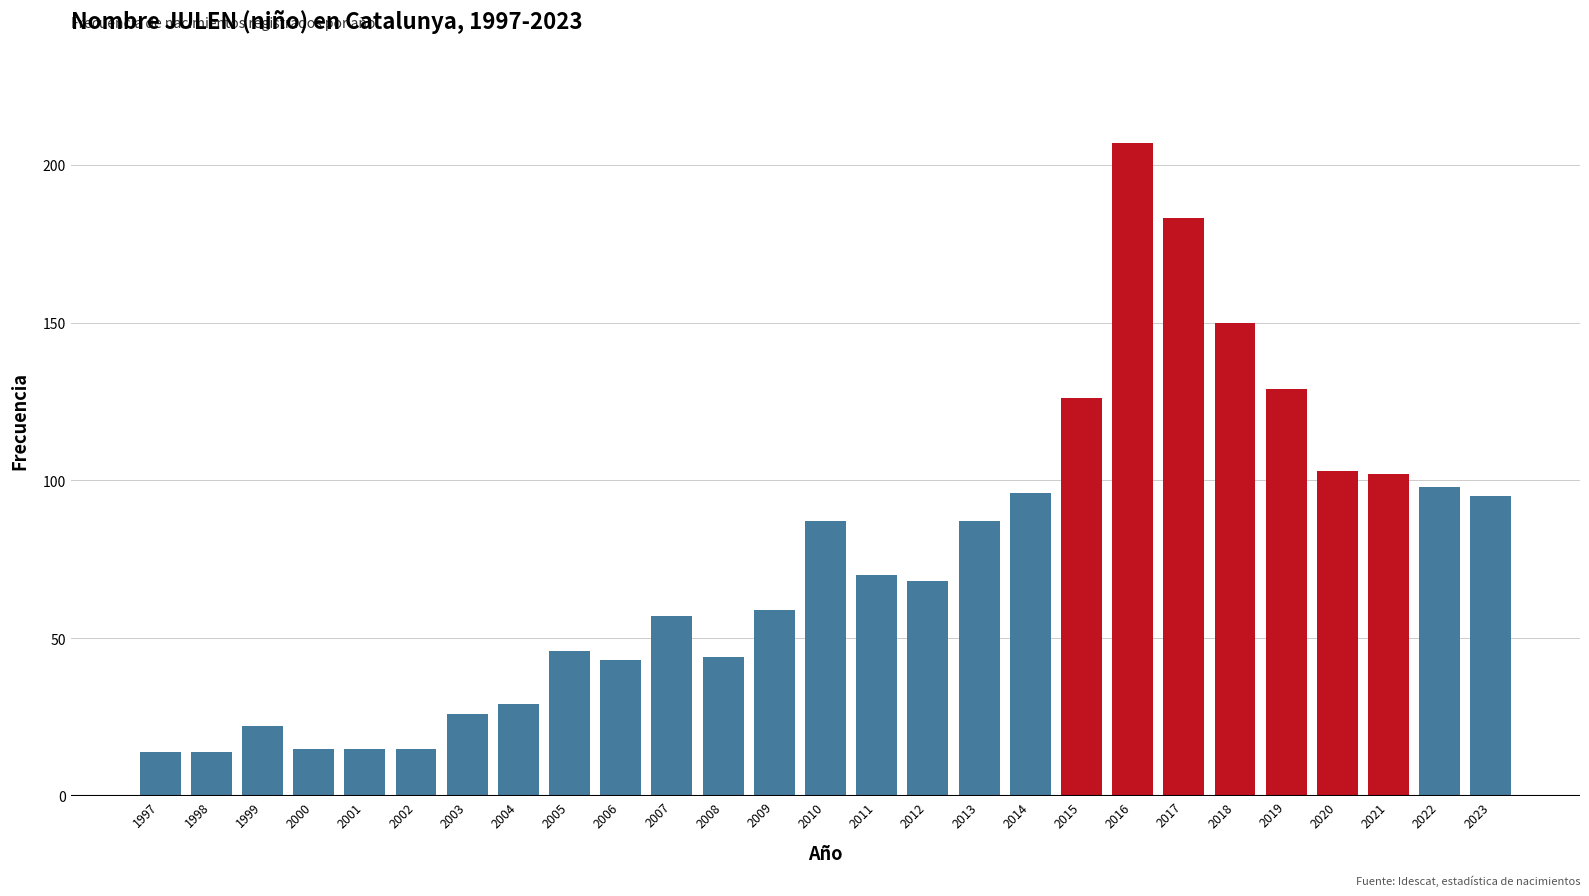

Does the chart contain stacked bars?

No